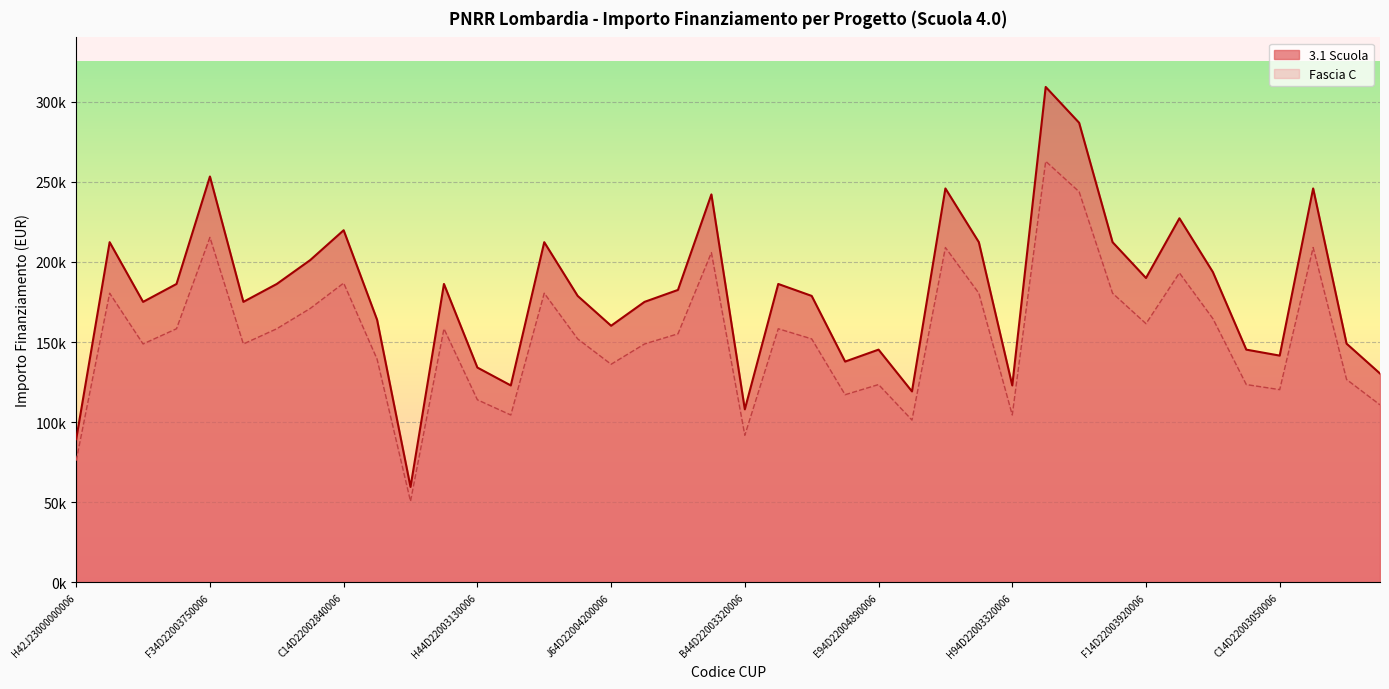

True or false: Fascia C has a value of 51650.2 at J64D22004200006.

False